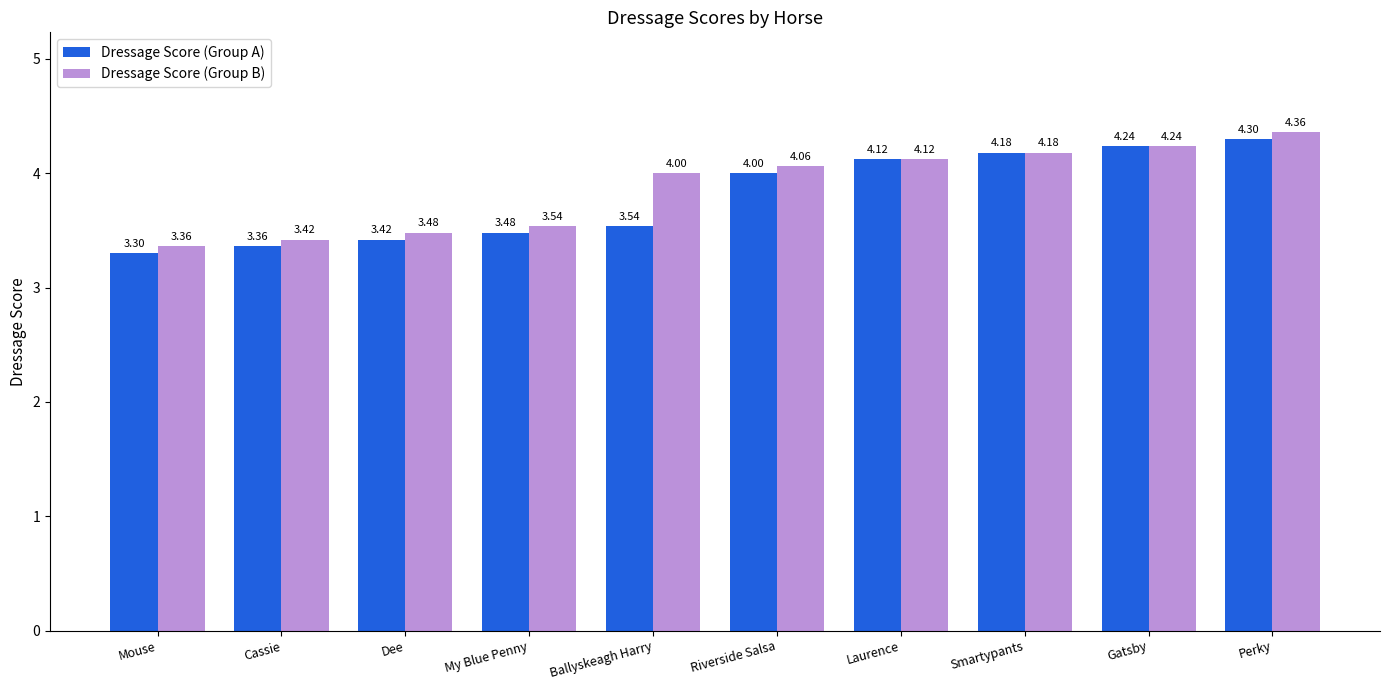

True or false: Dressage Score (Group A) has a value of 6.7 at Perky.

False